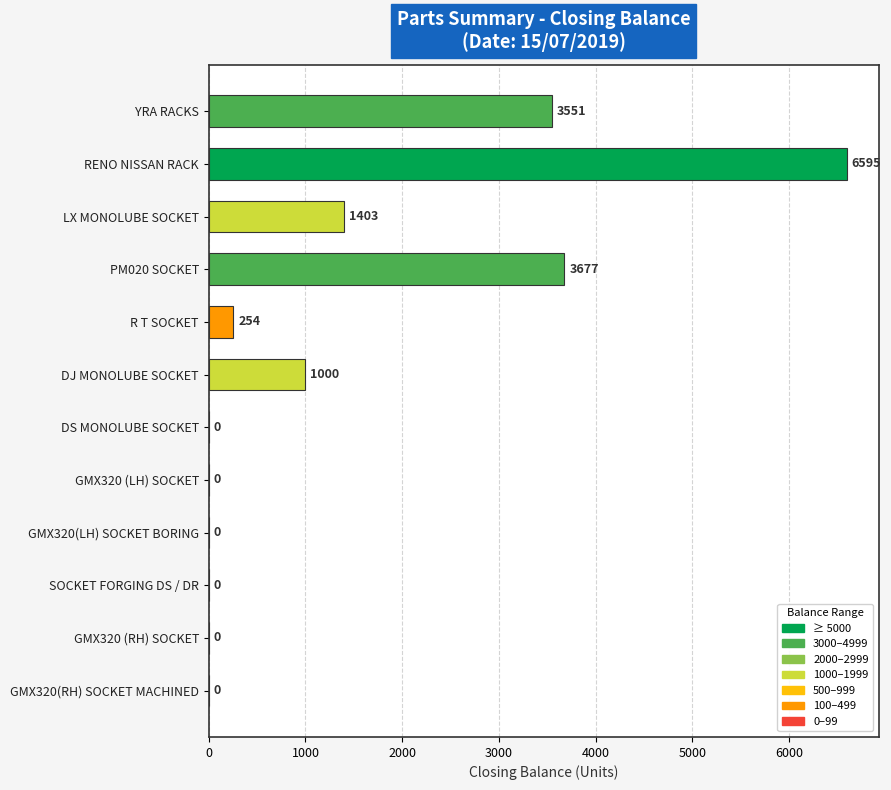

The chart shows a value of 2465 at GMX320(RH) SOCKET MACHINED. True or false?

False